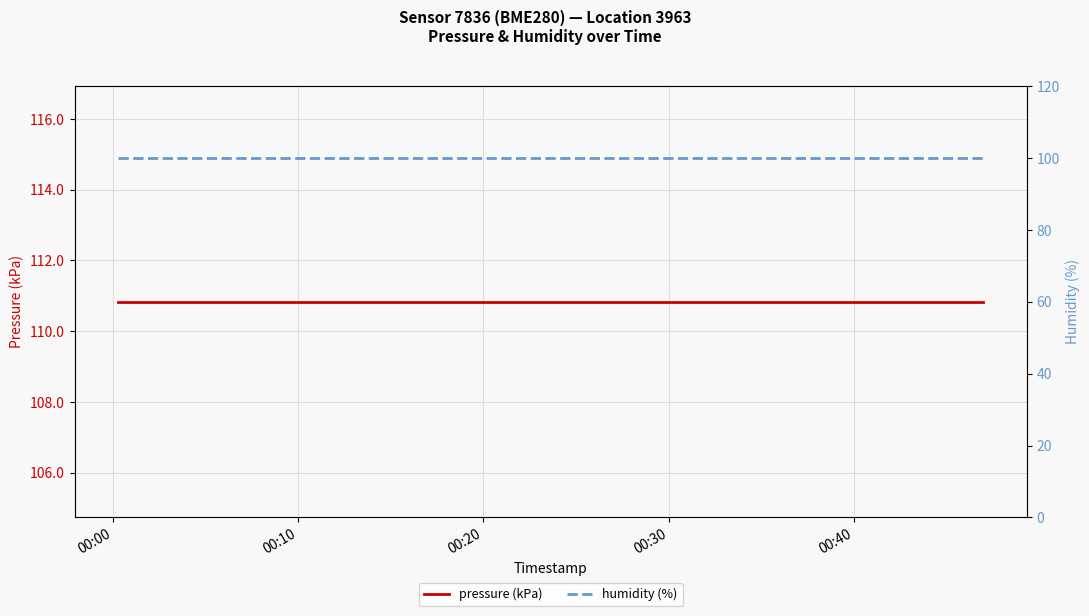

How many data points does each series have?

20